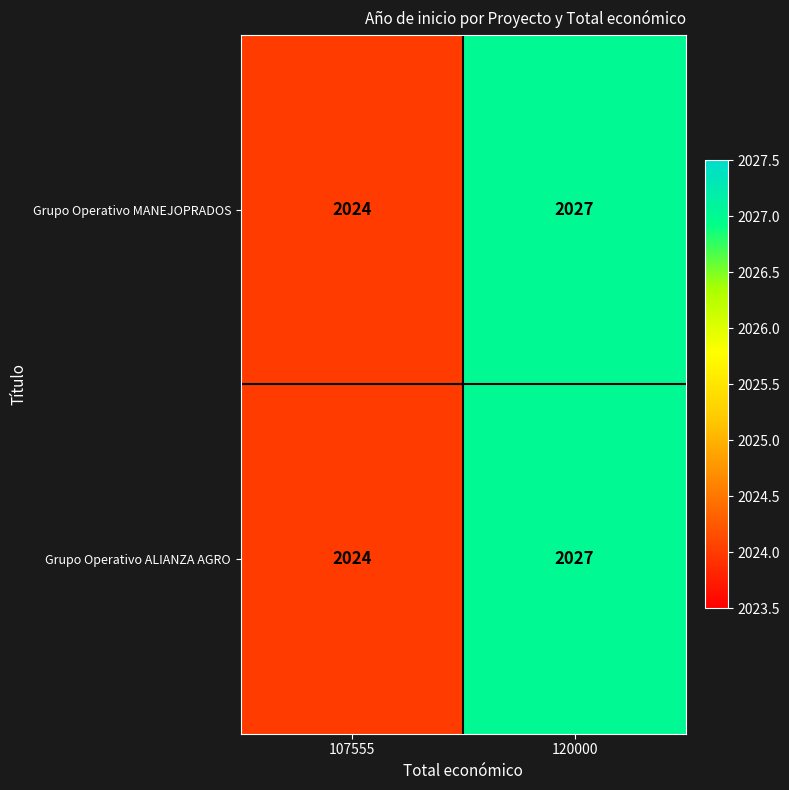

Read the Grupo Operativo MANEJOPRADOS value at 107555.

2024